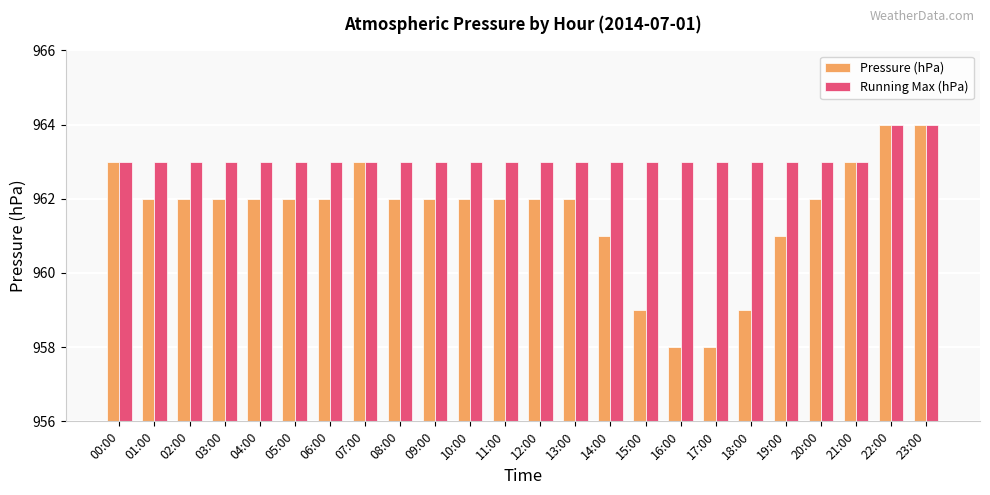

Which series has the largest range (max minus min)?

Pressure (hPa)